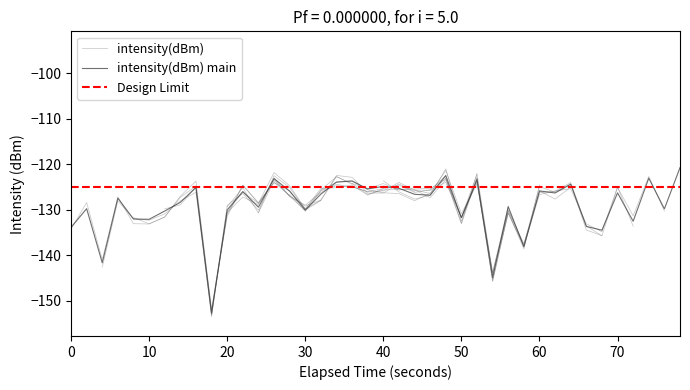

How many values are below -126?

26